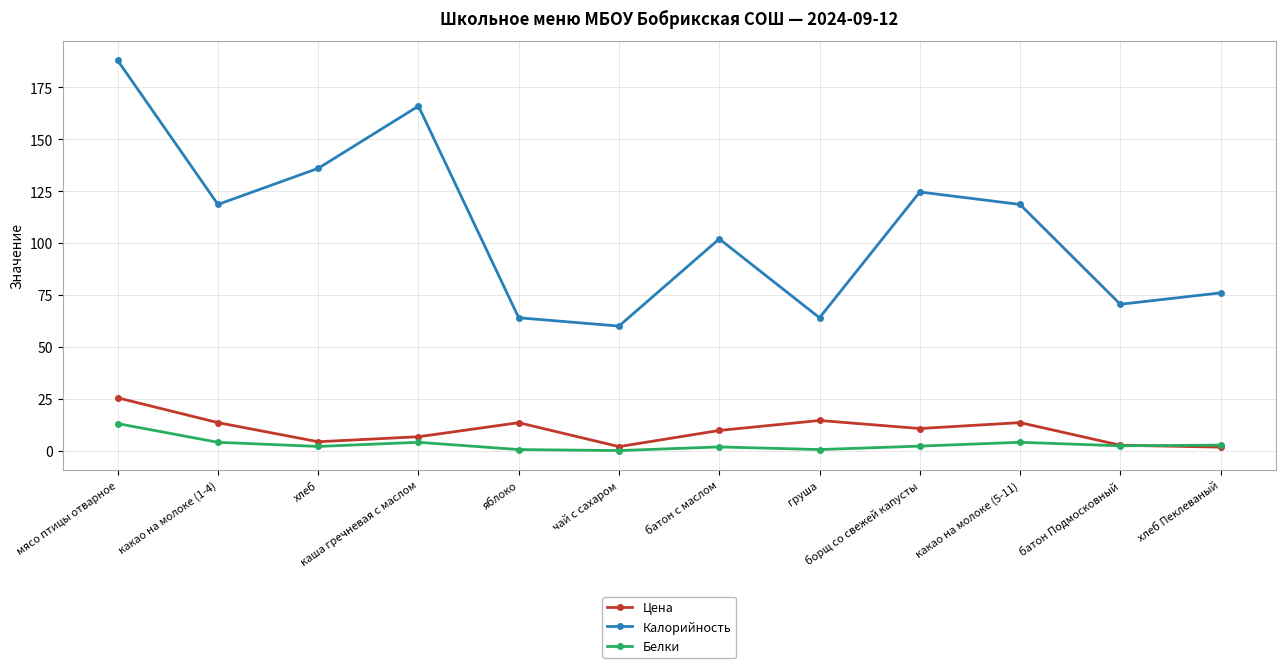

Rank the series by their maximum value, from highest to lowest.

Калорийность, Цена, Белки